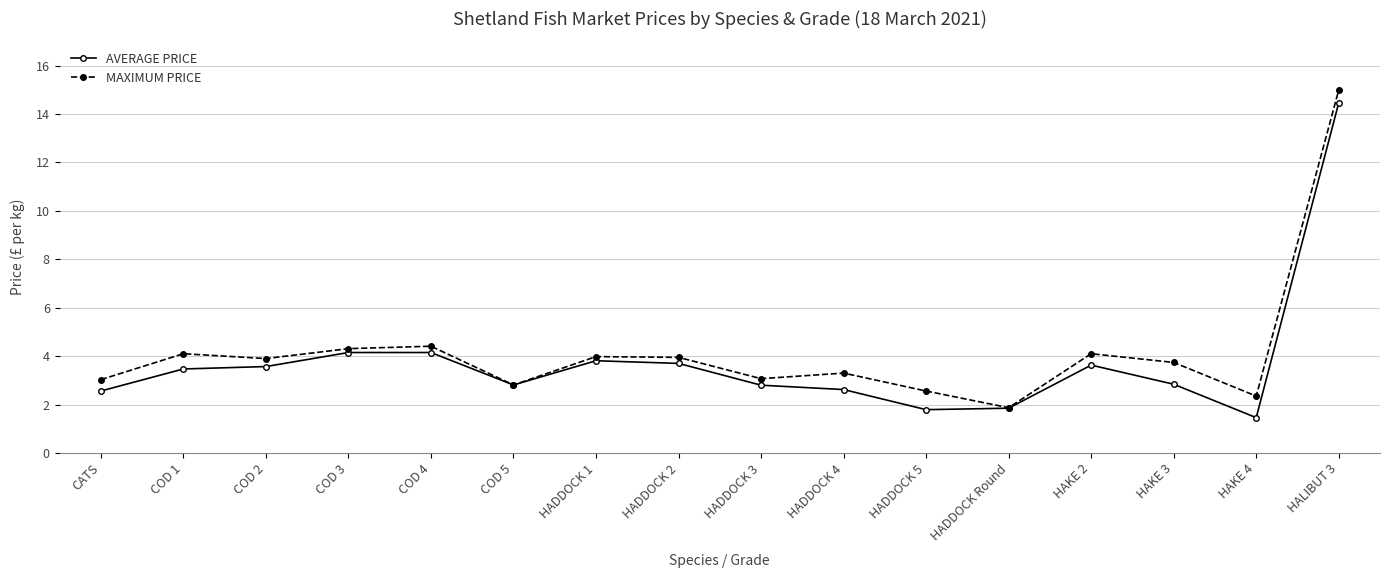

Is the value of MAXIMUM PRICE at HADDOCK 1 greater than the value of AVERAGE PRICE at CATS?

Yes